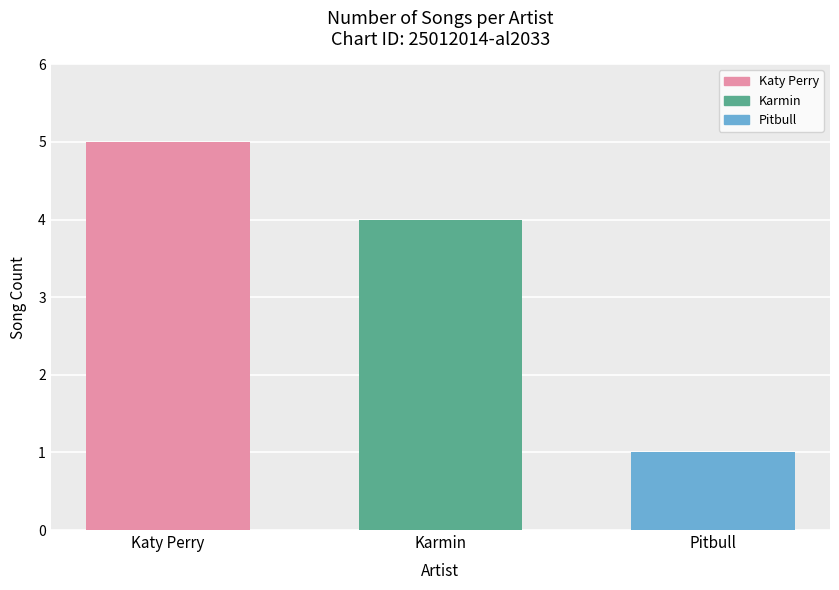

What is the difference between the maximum and second lowest values?

1